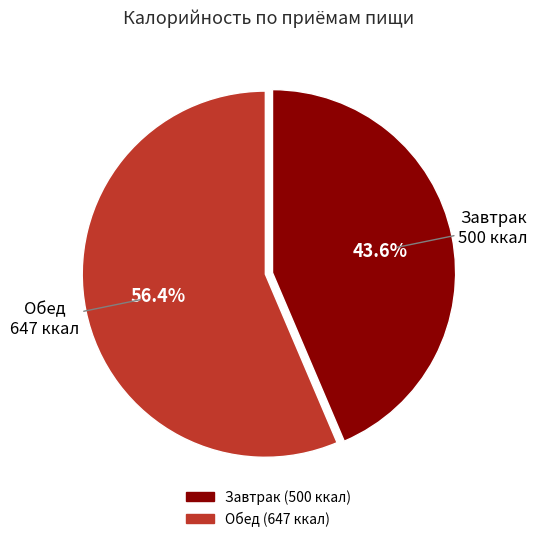

Does any single category account for the majority?

Yes